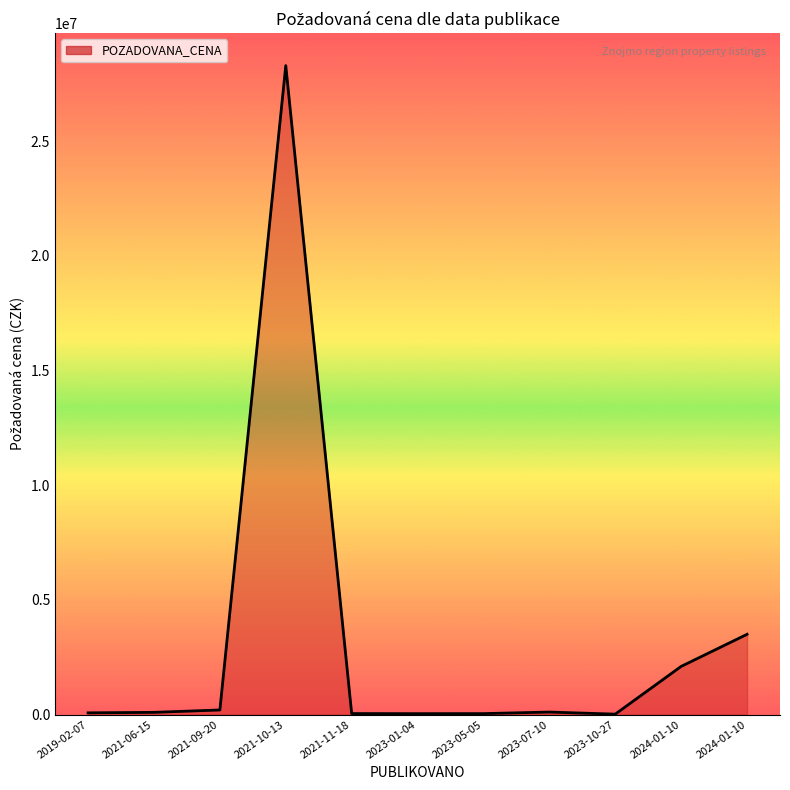

How many lines are shown in the chart?

1